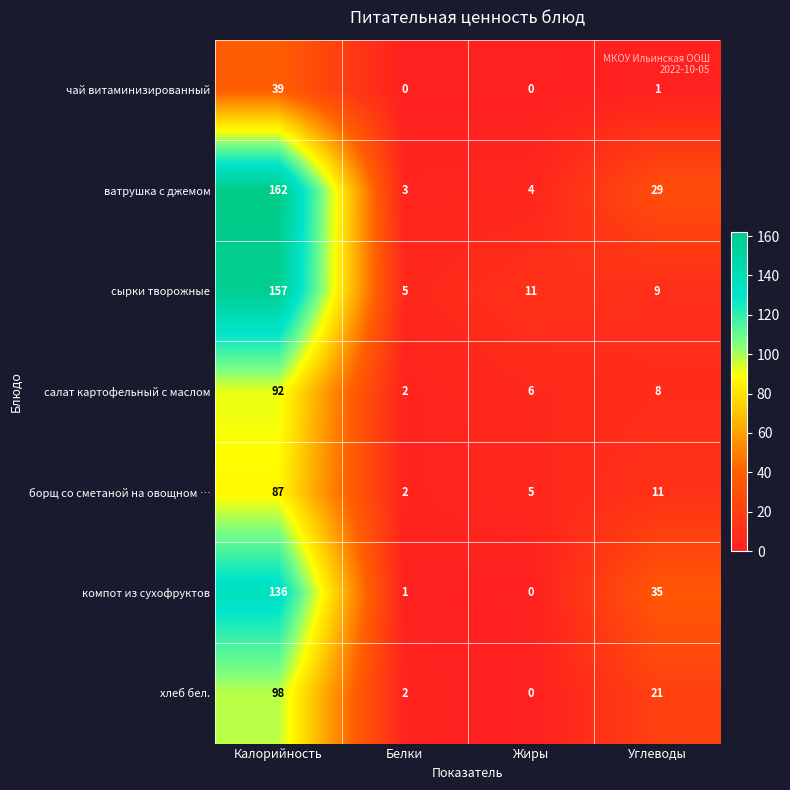

True or false: борщ со сметаной на овощном … has a value of 16 at Углеводы.

False